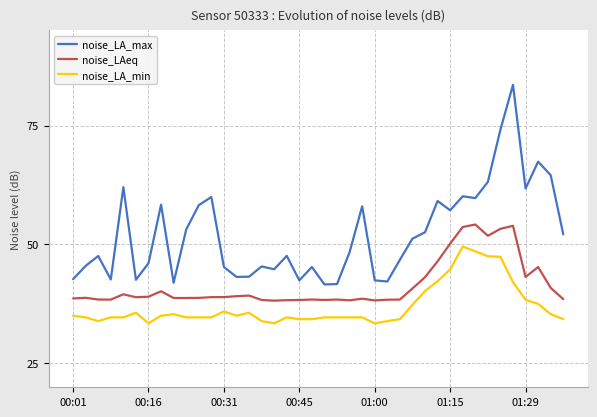

Rank the series by their maximum value, from lowest to highest.

noise_LA_min, noise_LAeq, noise_LA_max